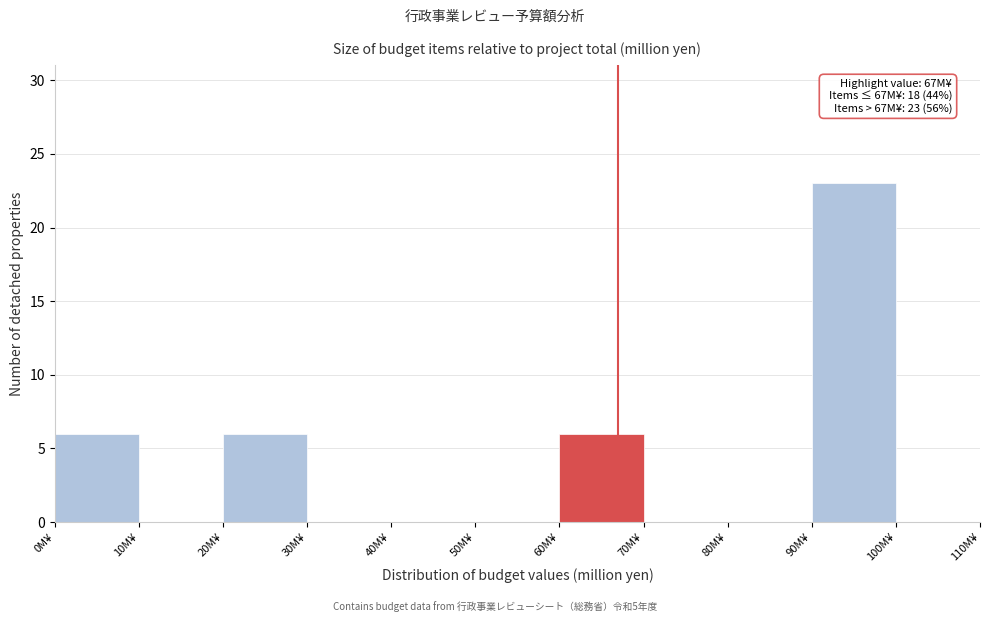

Over which range of the x-axis is the bar tallest?

90 to 100